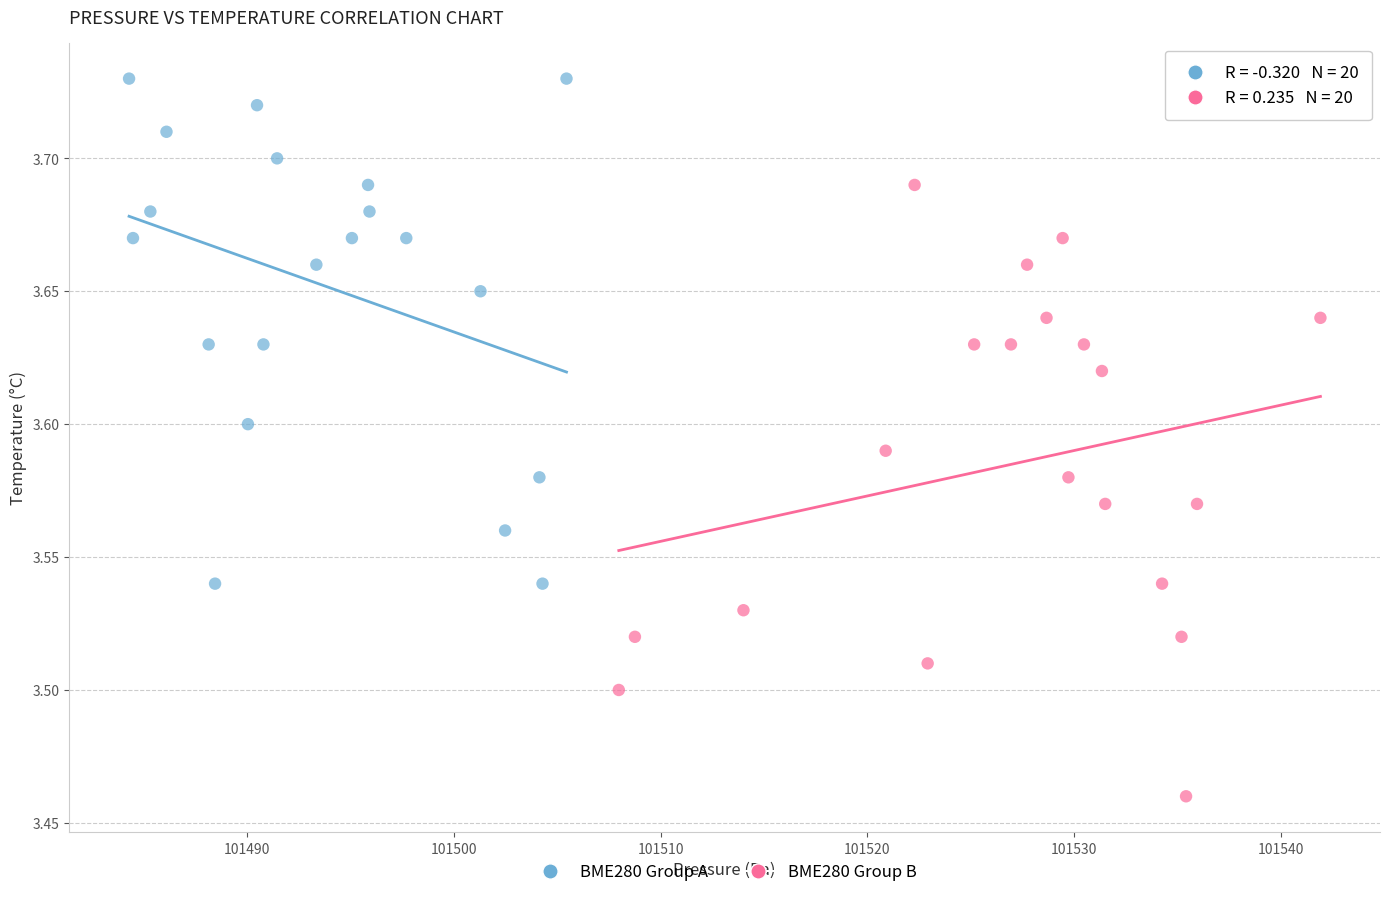

Which series has the largest Y range (max minus min)?

BME280 Group B